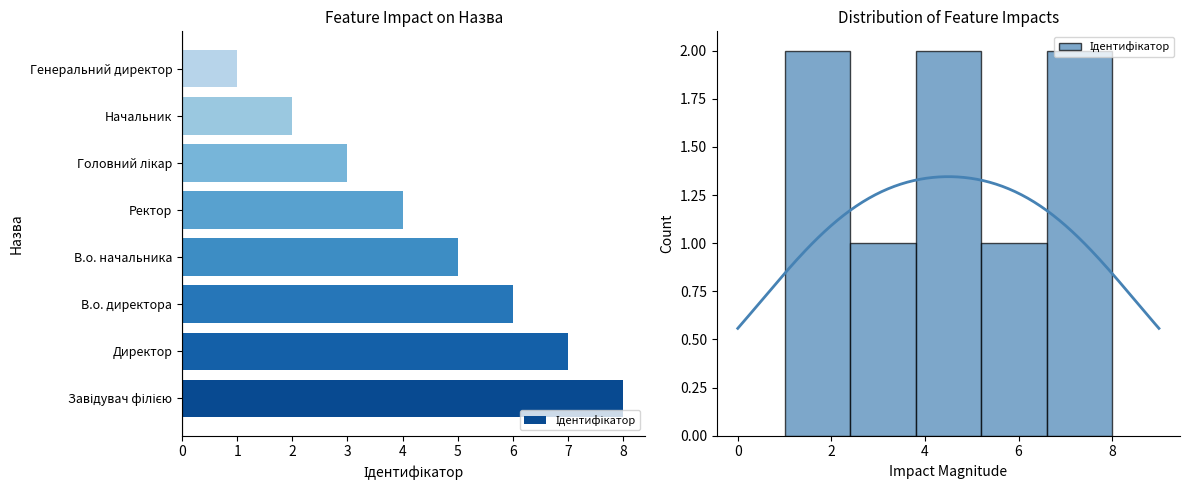

How many data points are above 5?

3